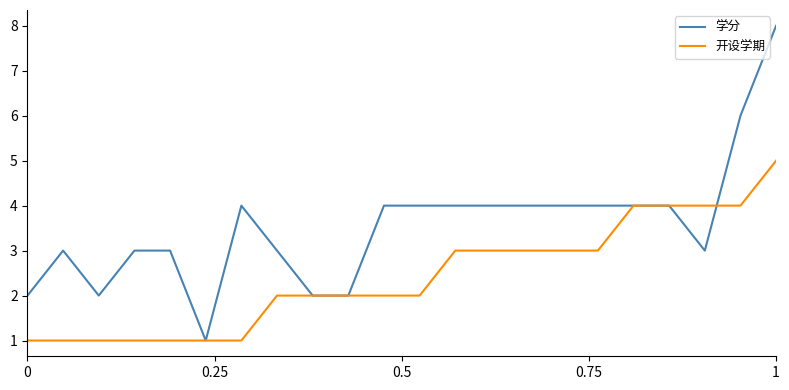

What are all the series names shown in the legend?

学分, 开设学期